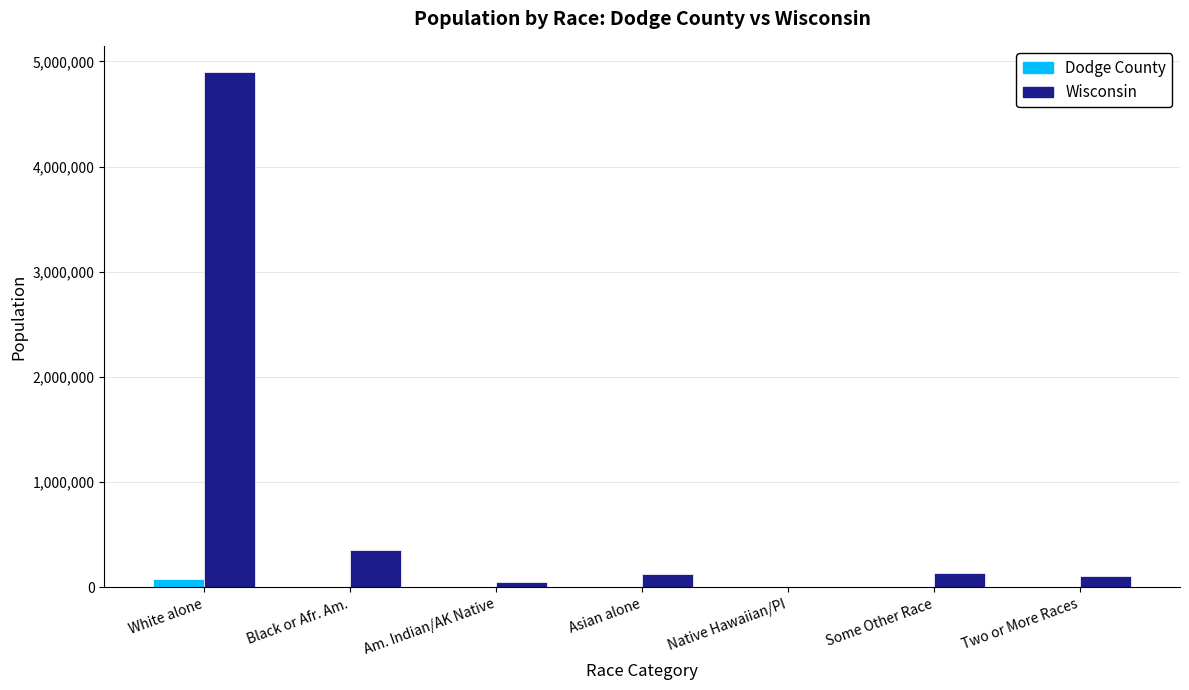

What is the sum of all Wisconsin values?

5686986